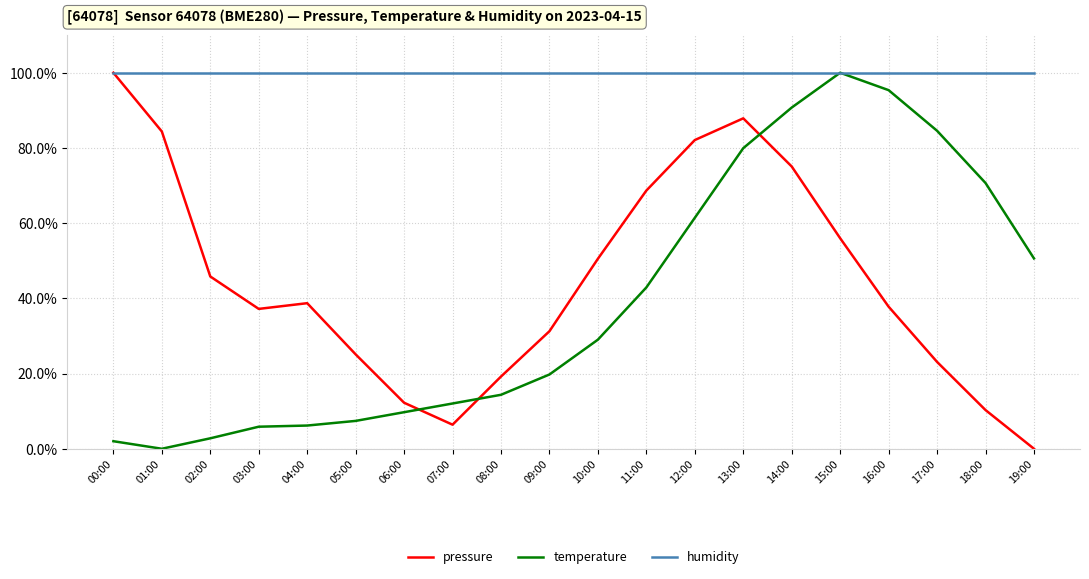

What is the average value of the temperature series?

39.3